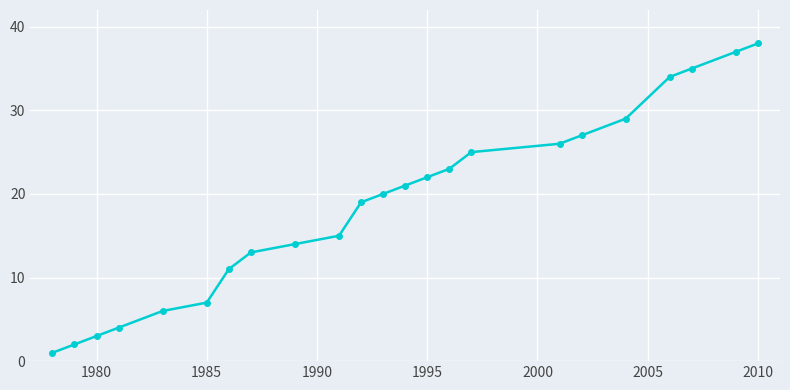

What is the greatest value displayed?

38